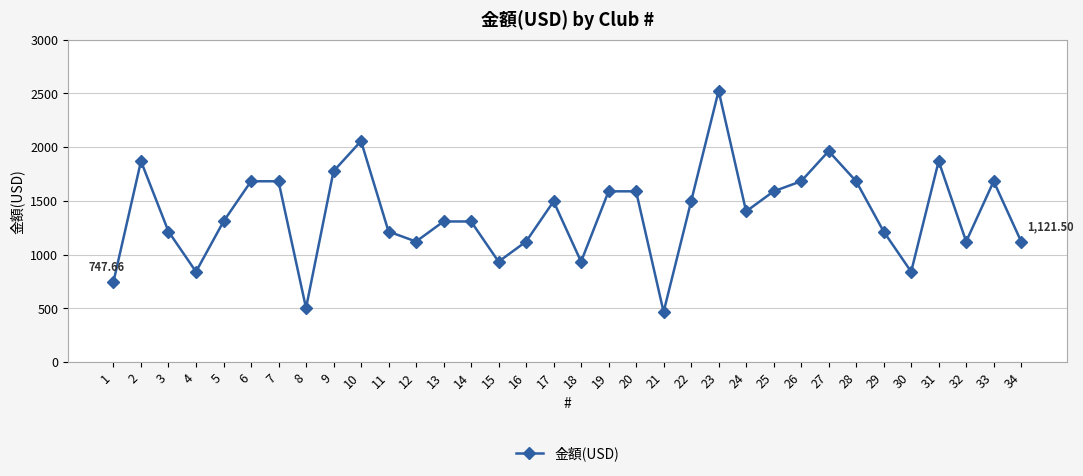

Which has a higher value, 2 or 29?

2